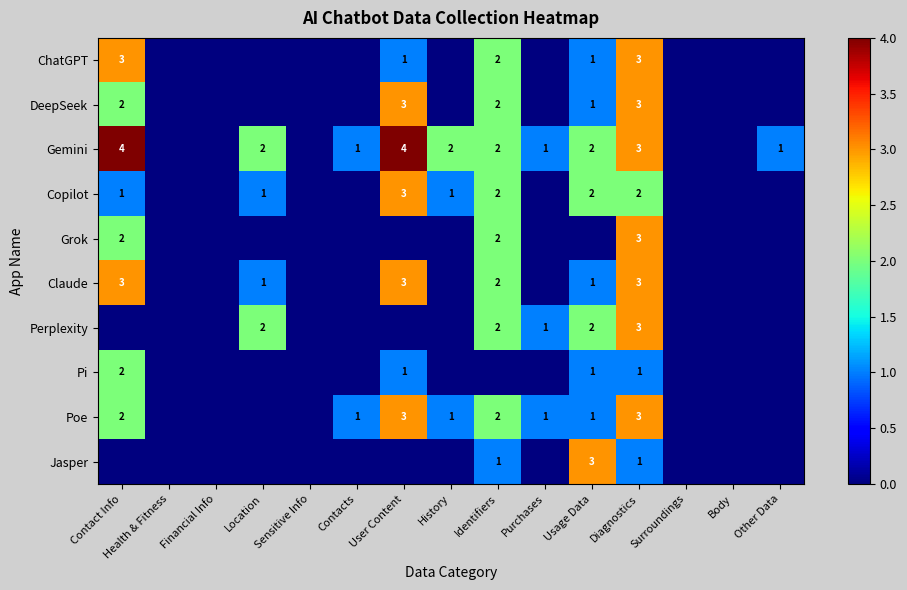

How many data points does each series have?

15